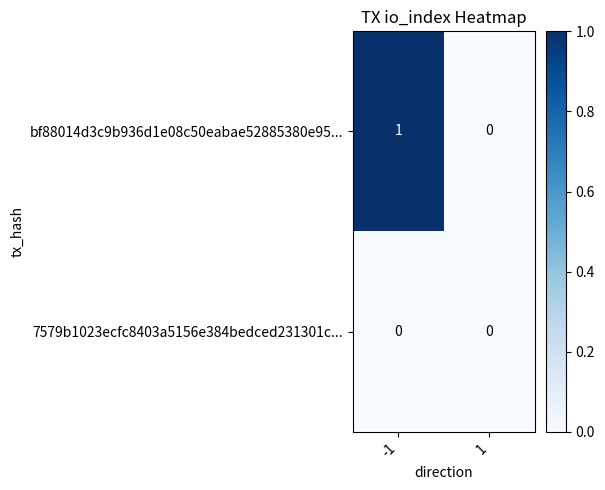

Is it true that 7579b1023ecfc8403a5156e384bedced231301c... equals 0 at -1?

True